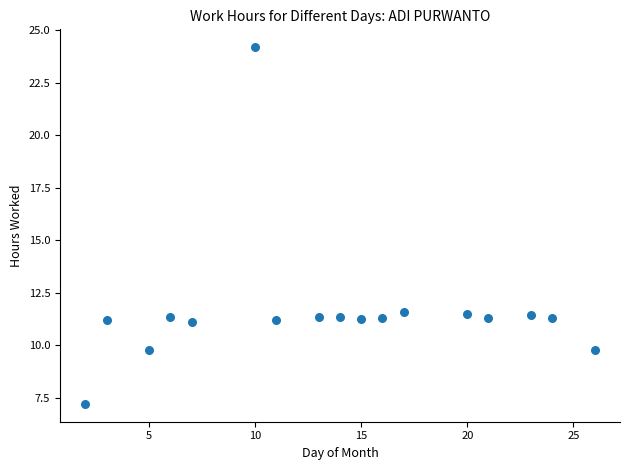

What is the range of X values (max minus min)?

24.0